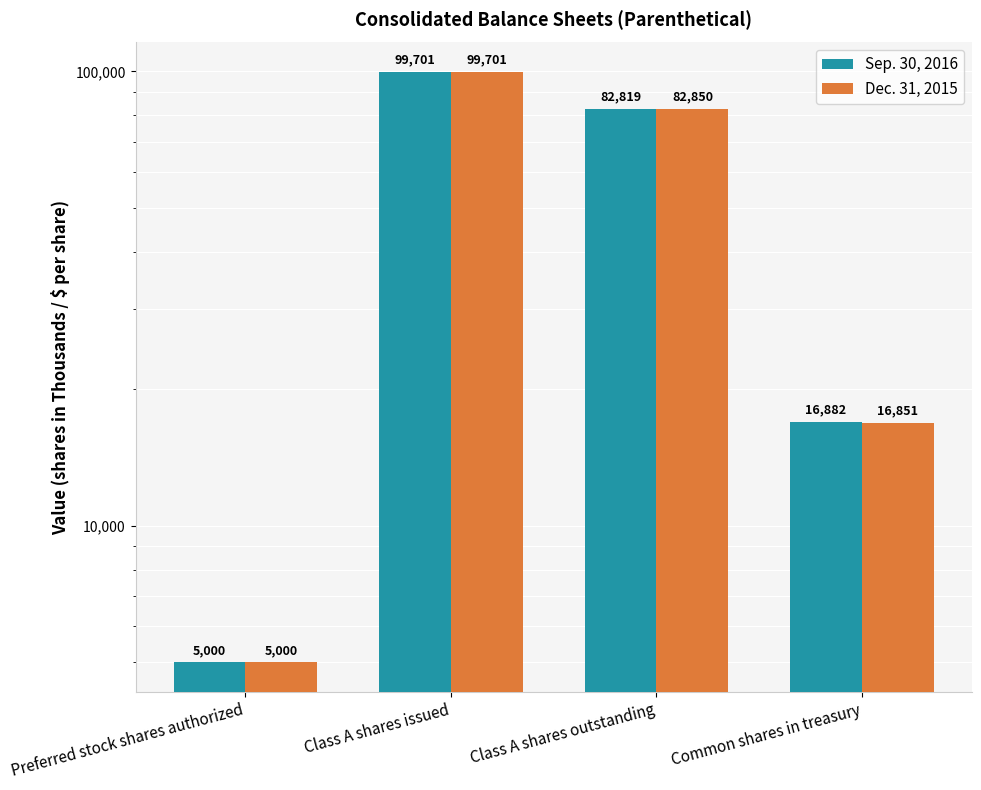

What is the difference between the highest and lowest values at Class A shares outstanding?

31